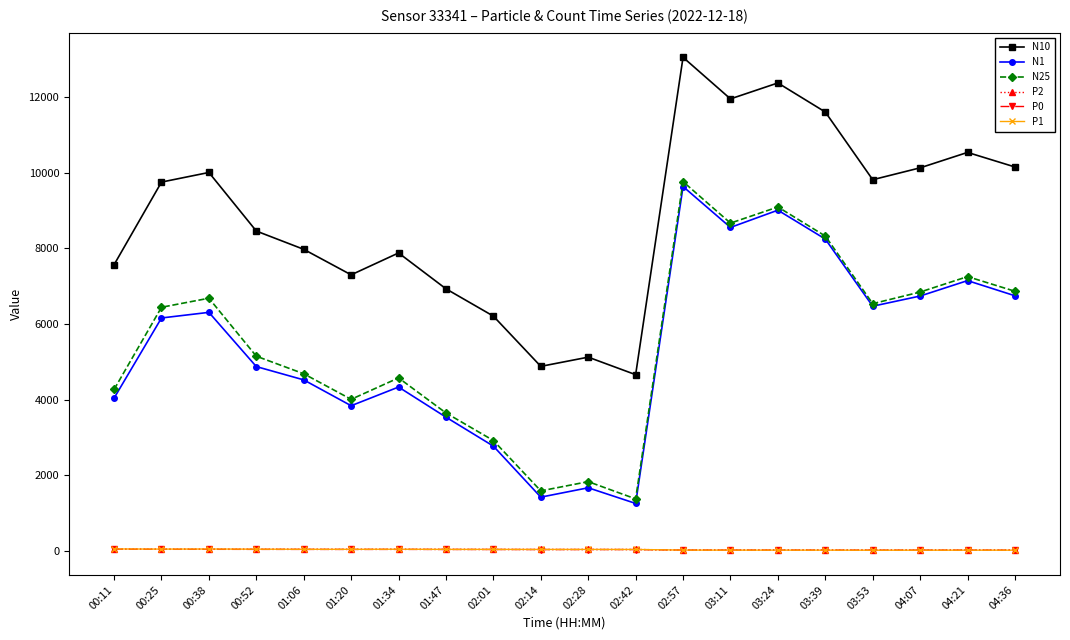

True or false: P2 and N10 intersect in this chart.

False